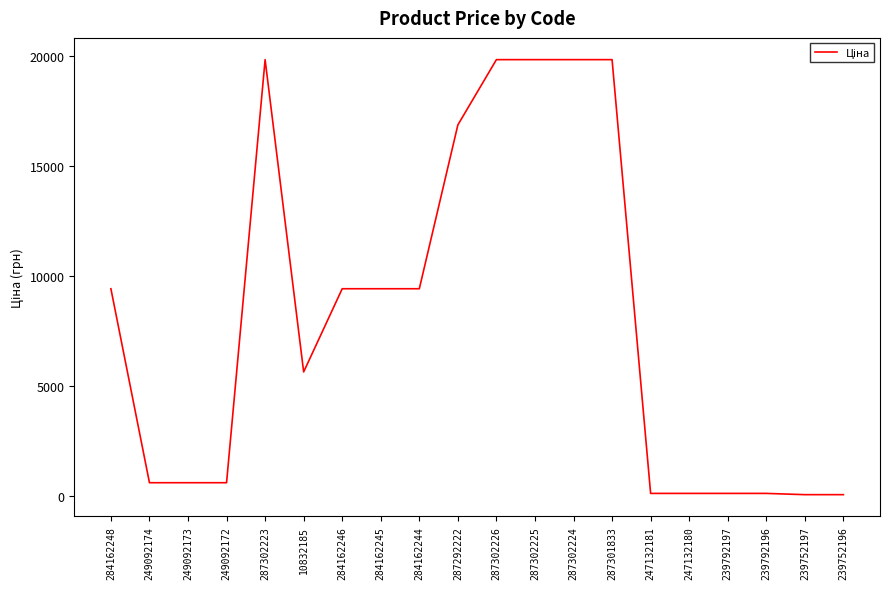

What is the minimum value shown in the chart?

56.7